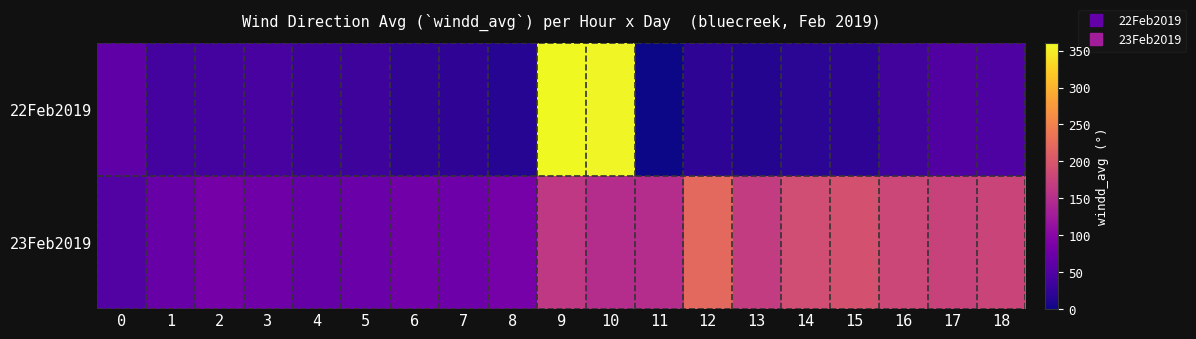

Rank the series by their maximum value, from highest to lowest.

22Feb2019, 23Feb2019